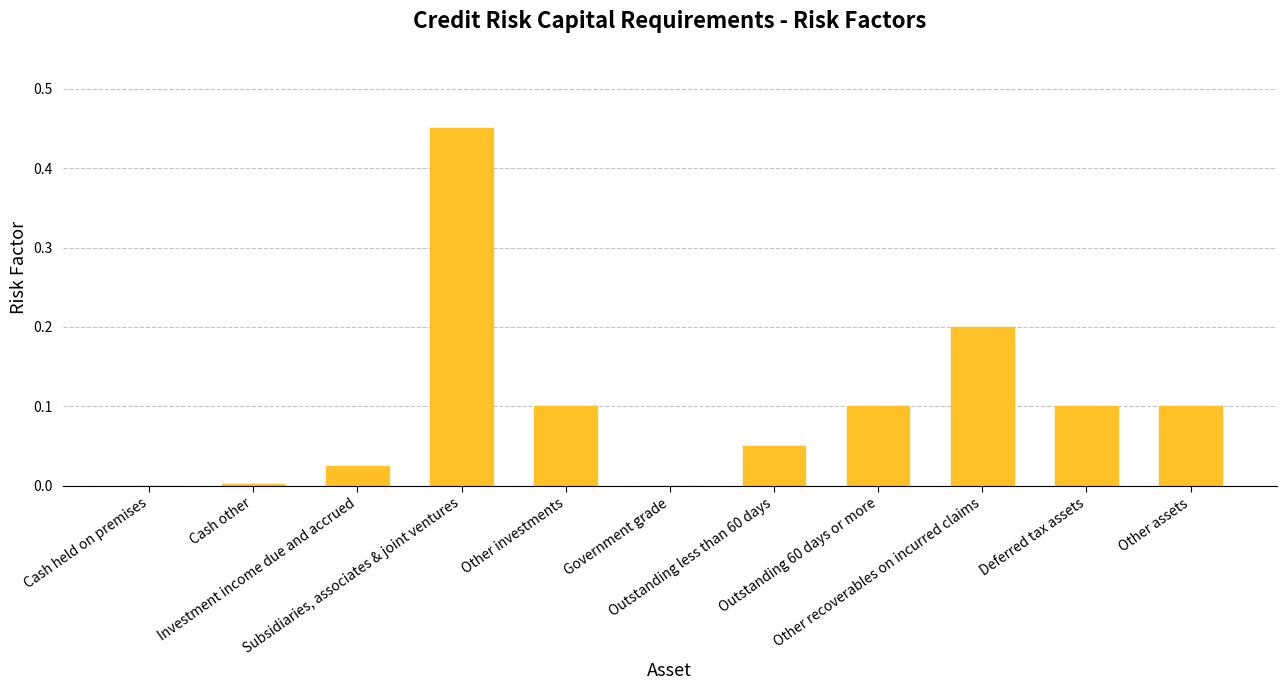

Does the chart contain stacked bars?

No